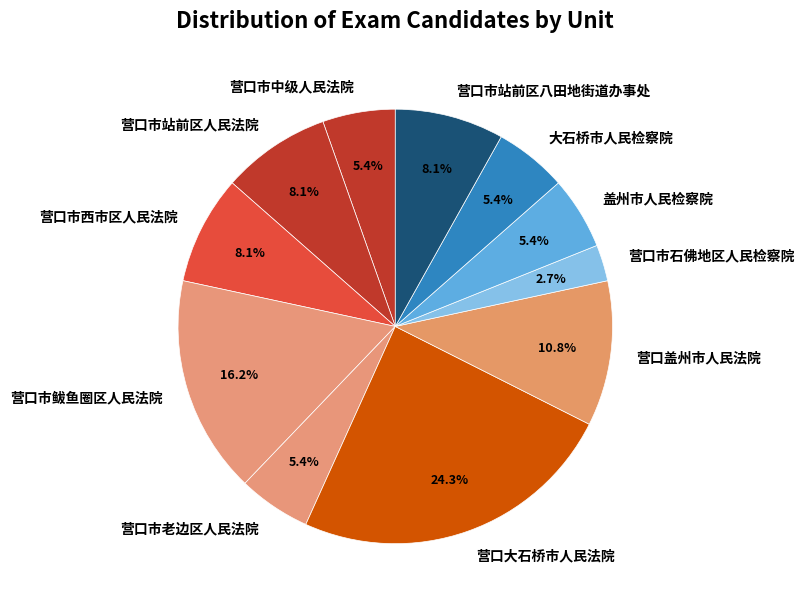

Is the sum of 营口市老边区人民法院 and 营口市鲅鱼圈区人民法院 greater than half?

No